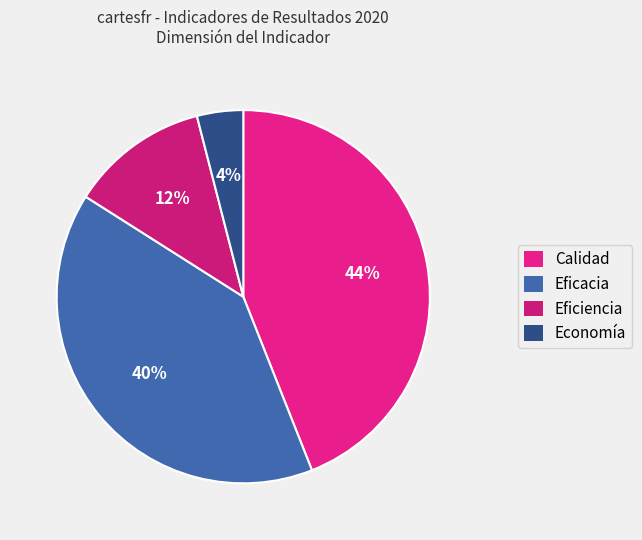

The Economía slice represents 4% of the pie. True or false?

True